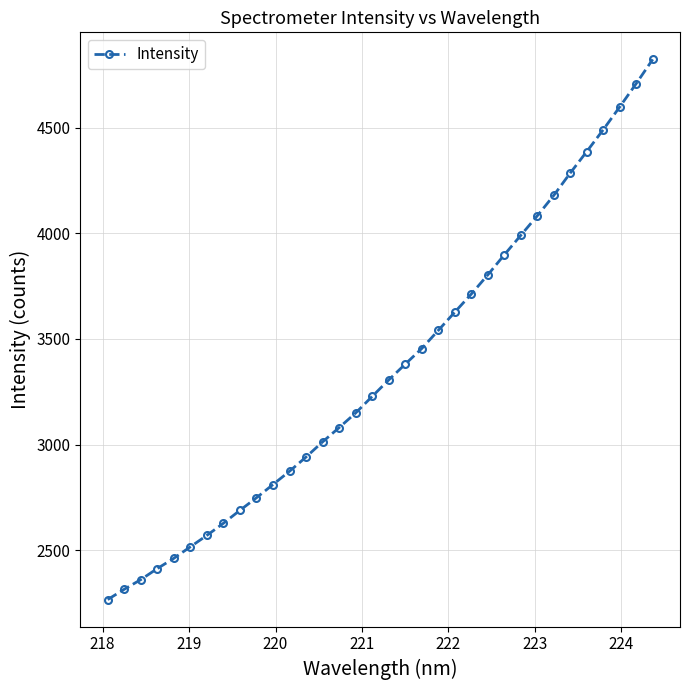

What is the value of the 25th point from the left?

3897.9